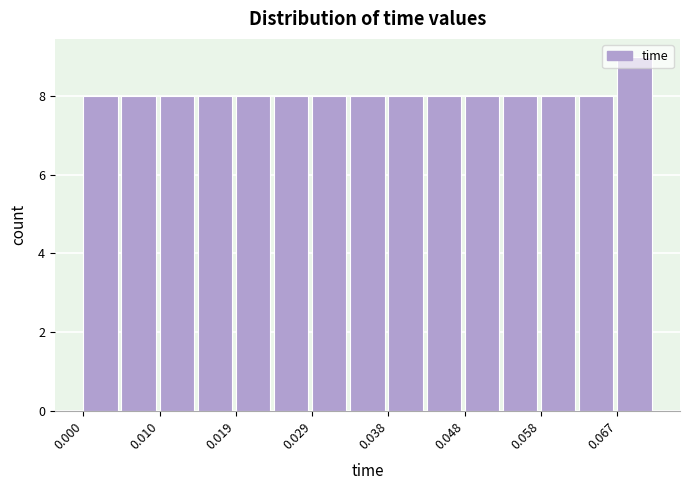

Which range on the x-axis has the tallest bar?

0.067 to 0.072